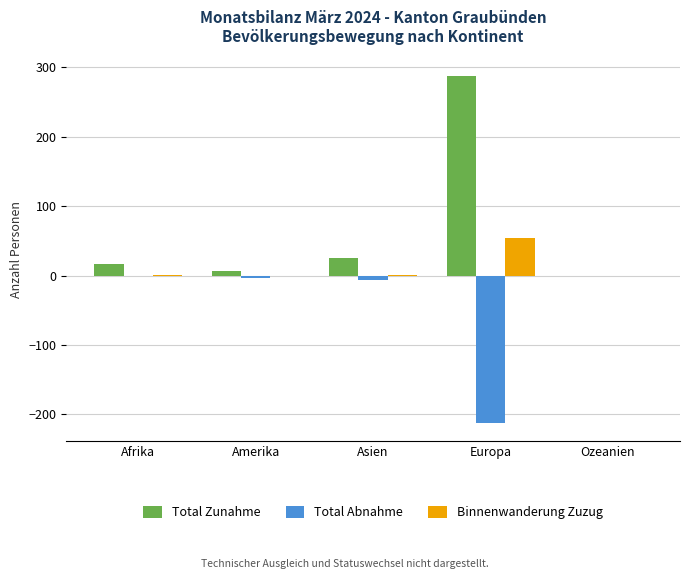

What is the maximum value shown in the chart?

288